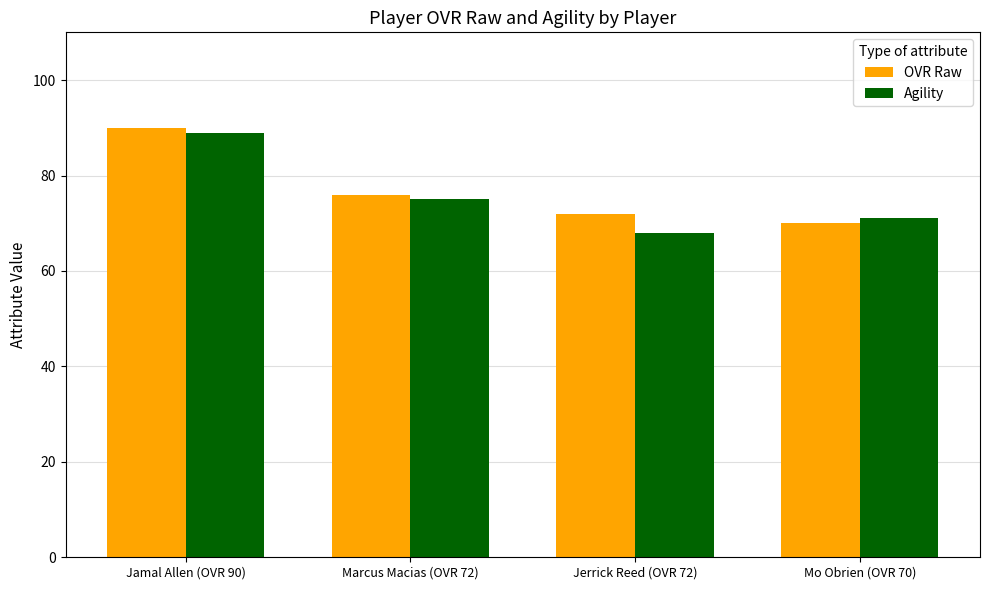

What is the difference between the second highest and second lowest values in the OVR Raw series?

4